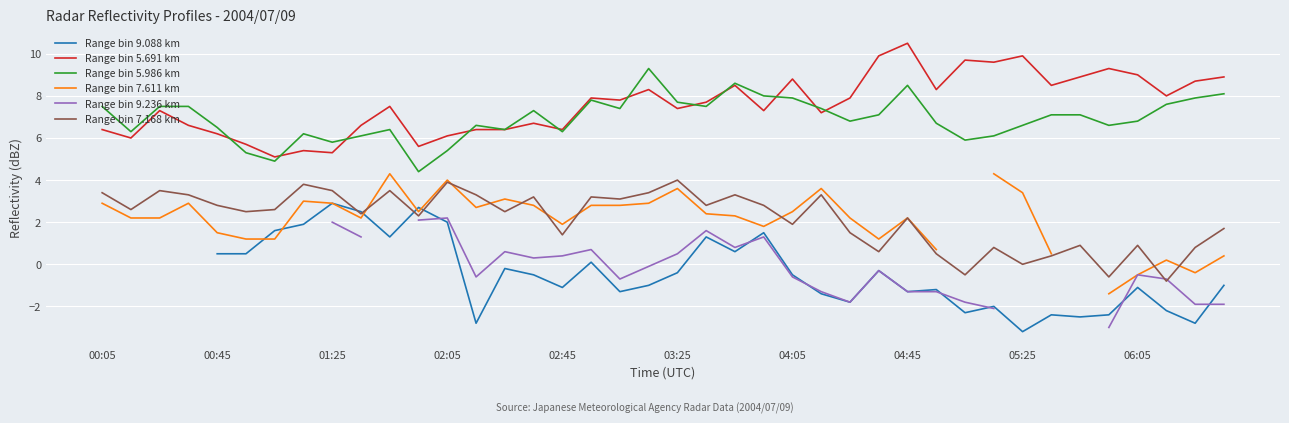

How many values in the Range bin 9.236 km series are below 0?

17